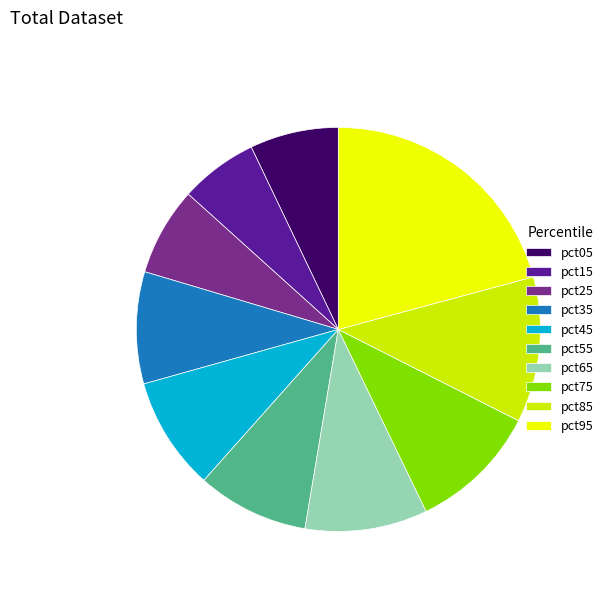

Which category has the smallest portion of the pie?

pct15